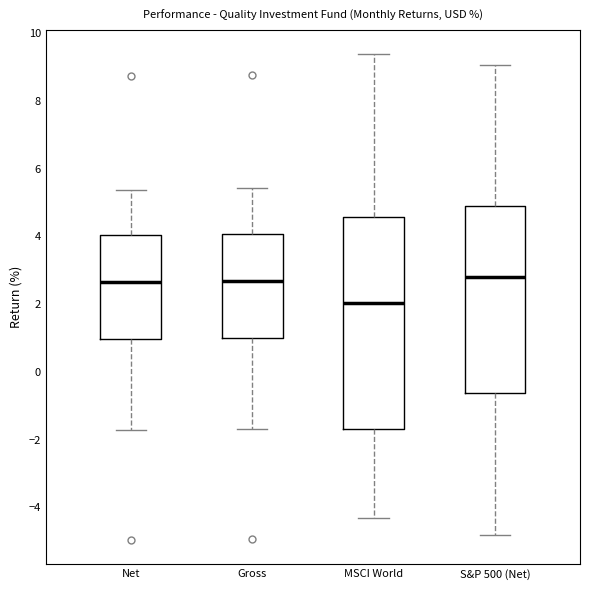

Which box's median line is the lowest?

MSCI World